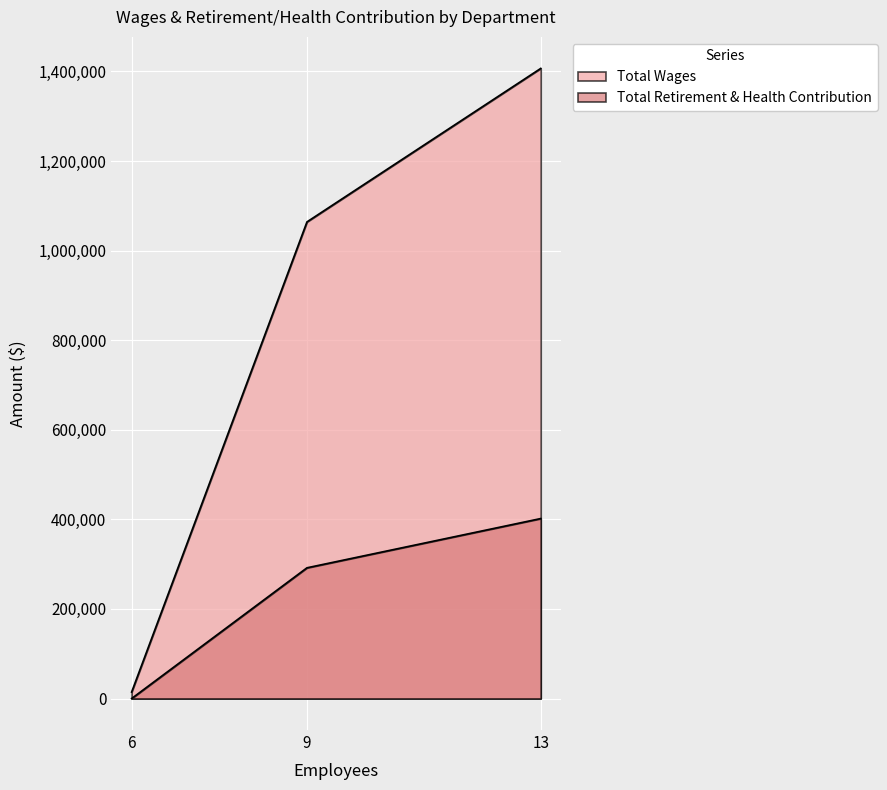

Which series has the largest total across all categories?

Total Wages